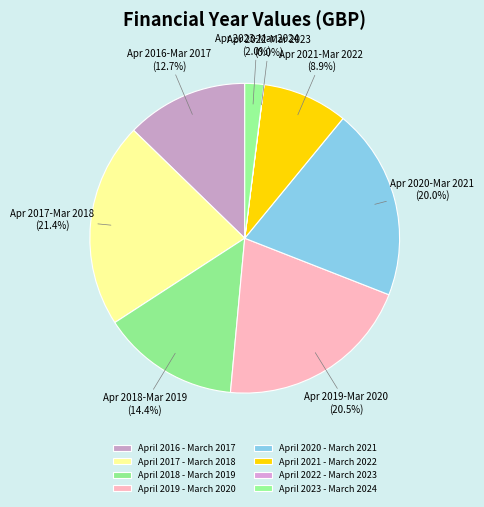

To the nearest percent, what is the average slice percentage?

12%